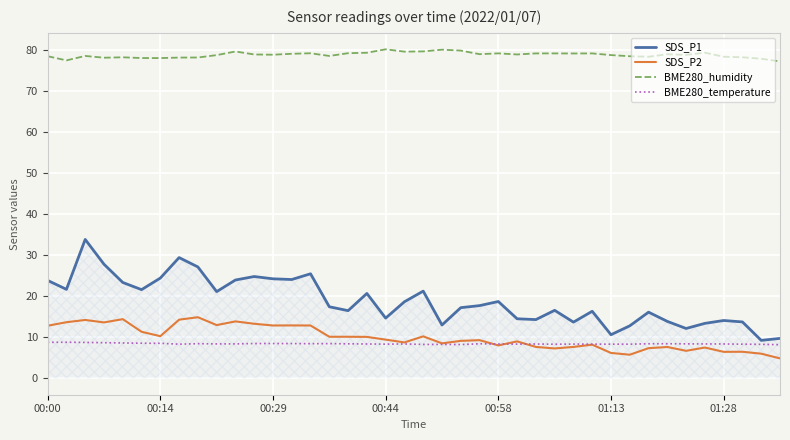

Rank the series by their maximum value, from lowest to highest.

BME280_temperature, SDS_P2, SDS_P1, BME280_humidity